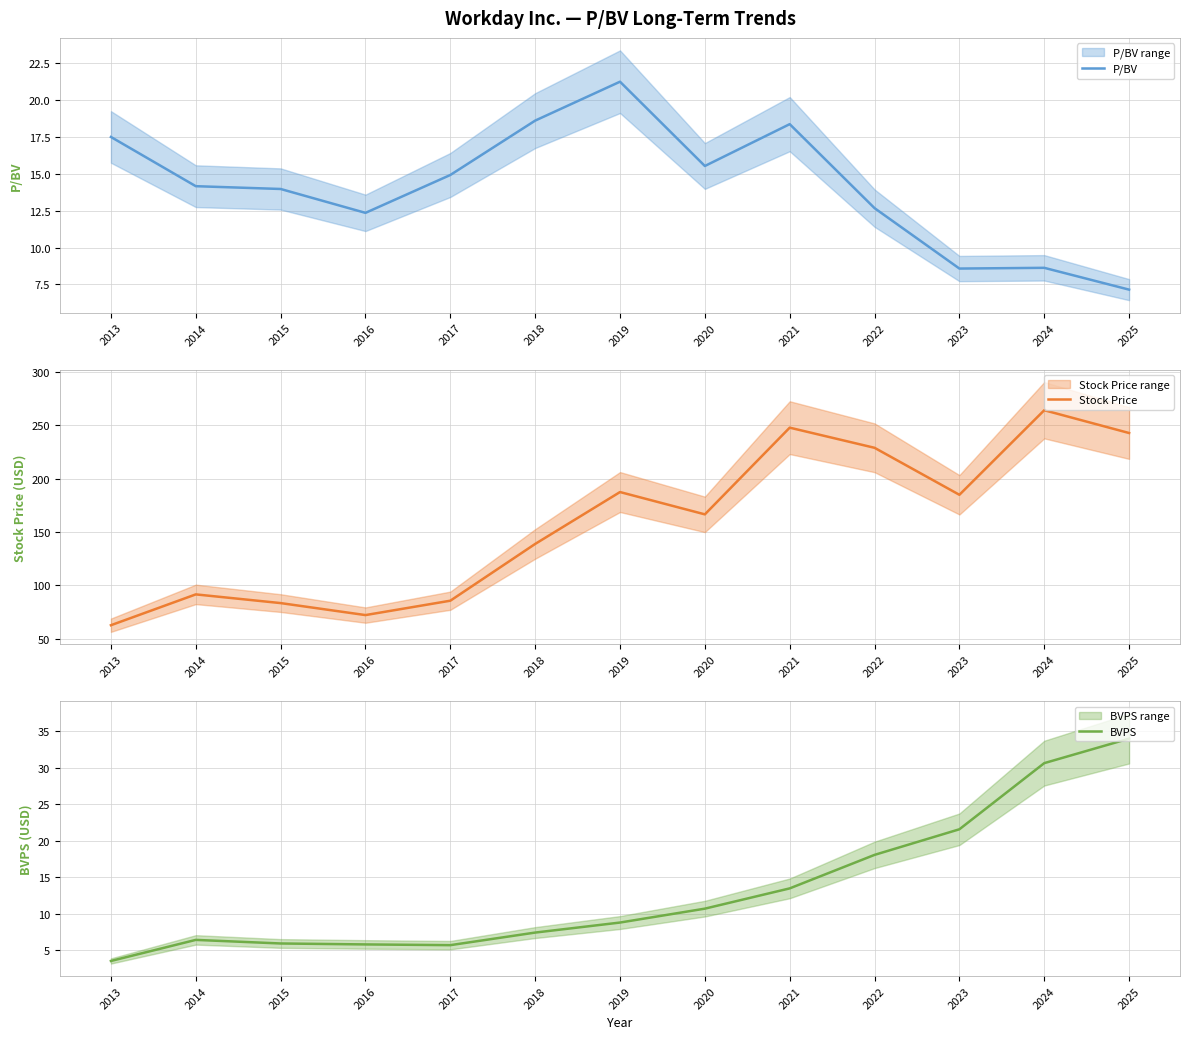

How many data points in P/BV are above 14?

7